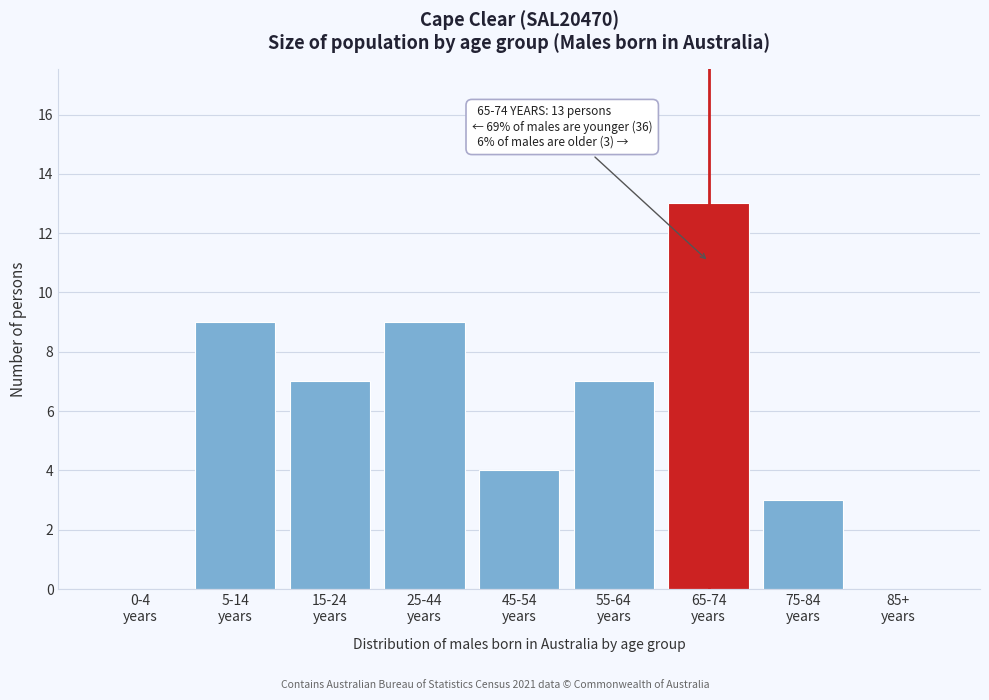

What is the maximum value shown in the chart?

13